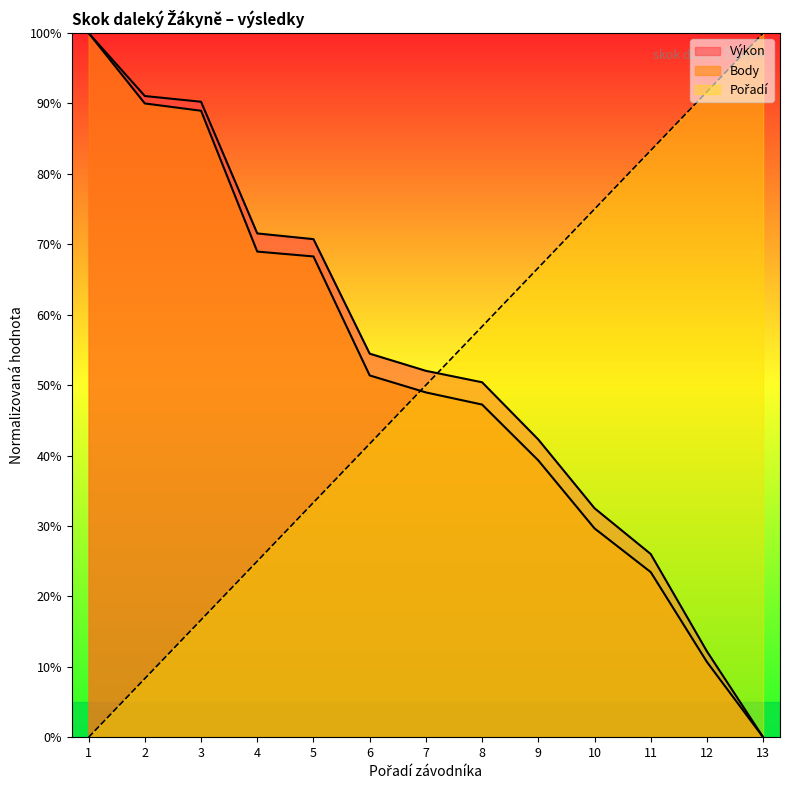

How many lines are shown in the chart?

3